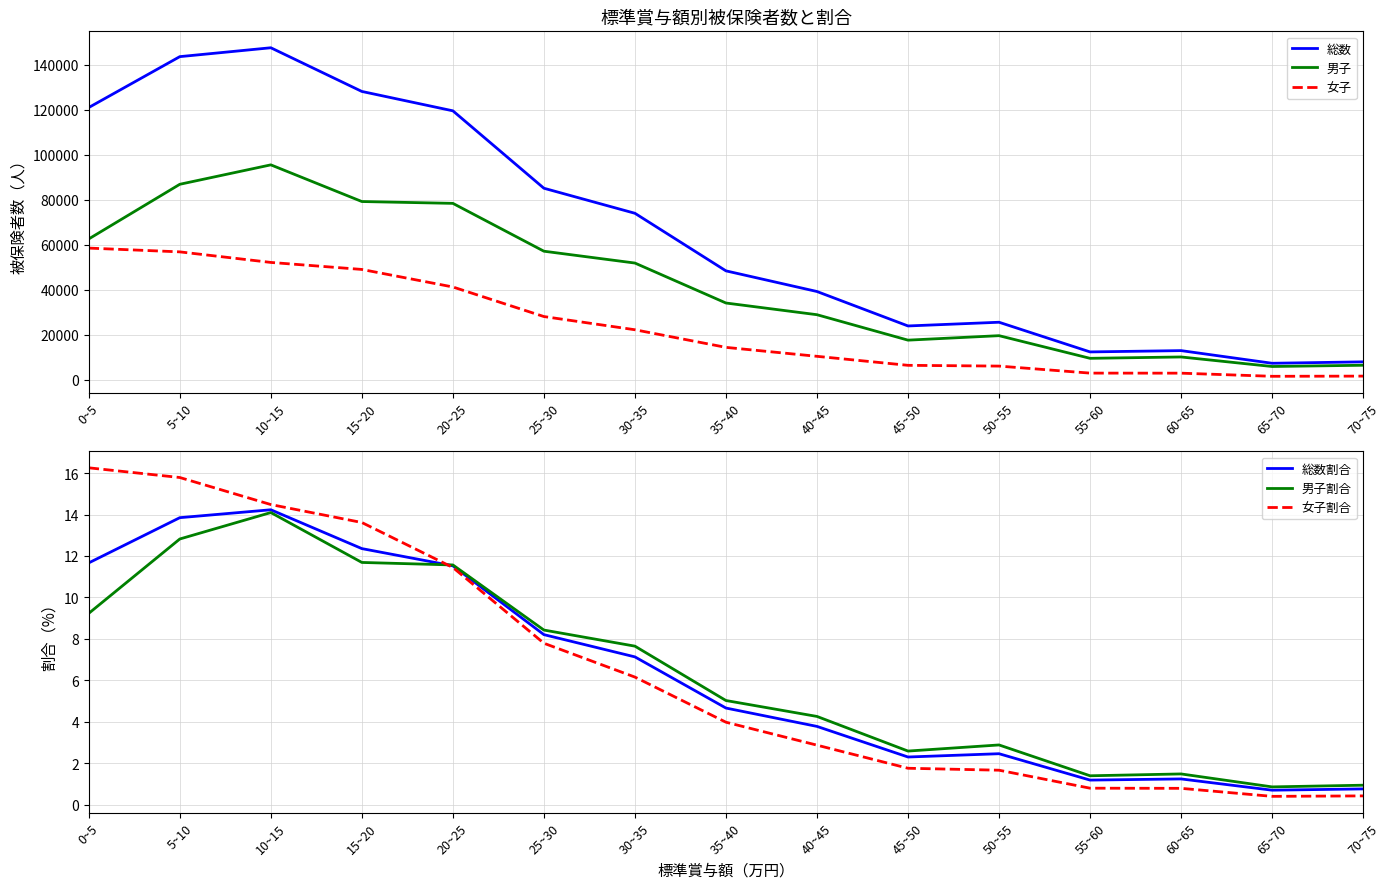

What is the value of the 総数 point at the 2nd from the left?

143685.0